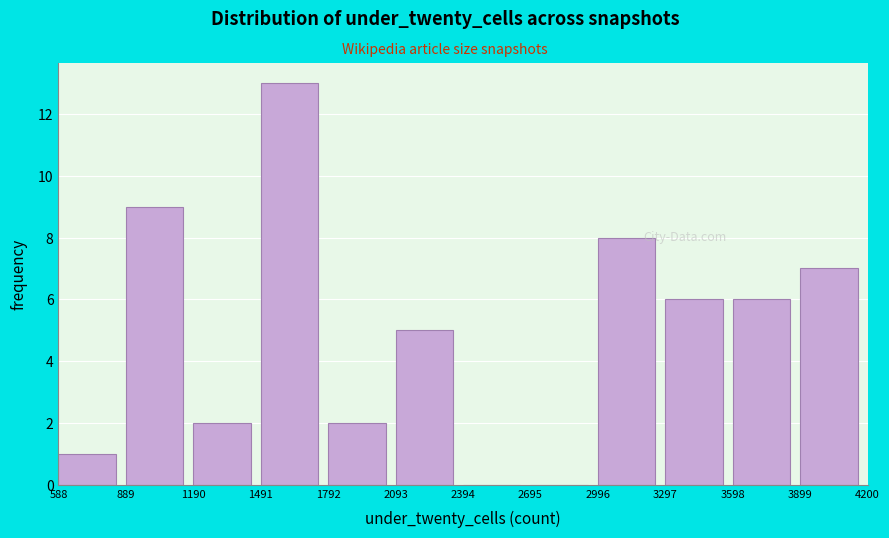

Reading left to right, list every bar in this chart as the range it spans on the x-axis followed by its height. The values are not printed on the chart, so give them approximately, as read against the axis.

588 to 889: 1
889 to 1190: 9
1190 to 1491: 2
1491 to 1792: 13
1792 to 2093: 2
2093 to 2394: 5
2394 to 2695: 0
2695 to 2996: 0
2996 to 3297: 8
3297 to 3598: 6
3598 to 3899: 6
3899 to 4200: 7